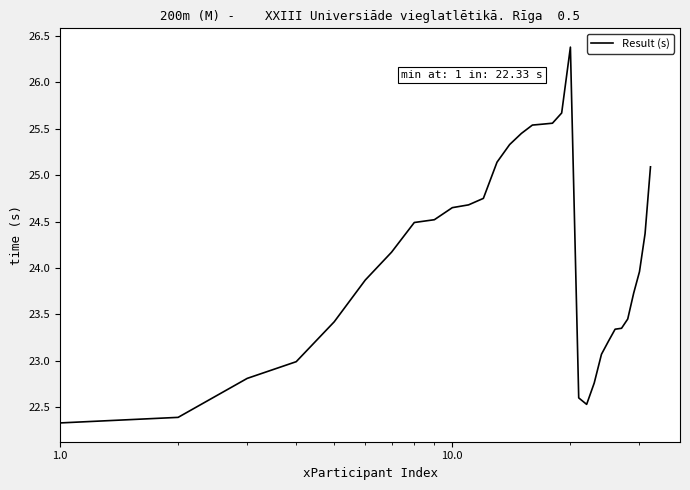

What is the smallest value displayed?

22.3